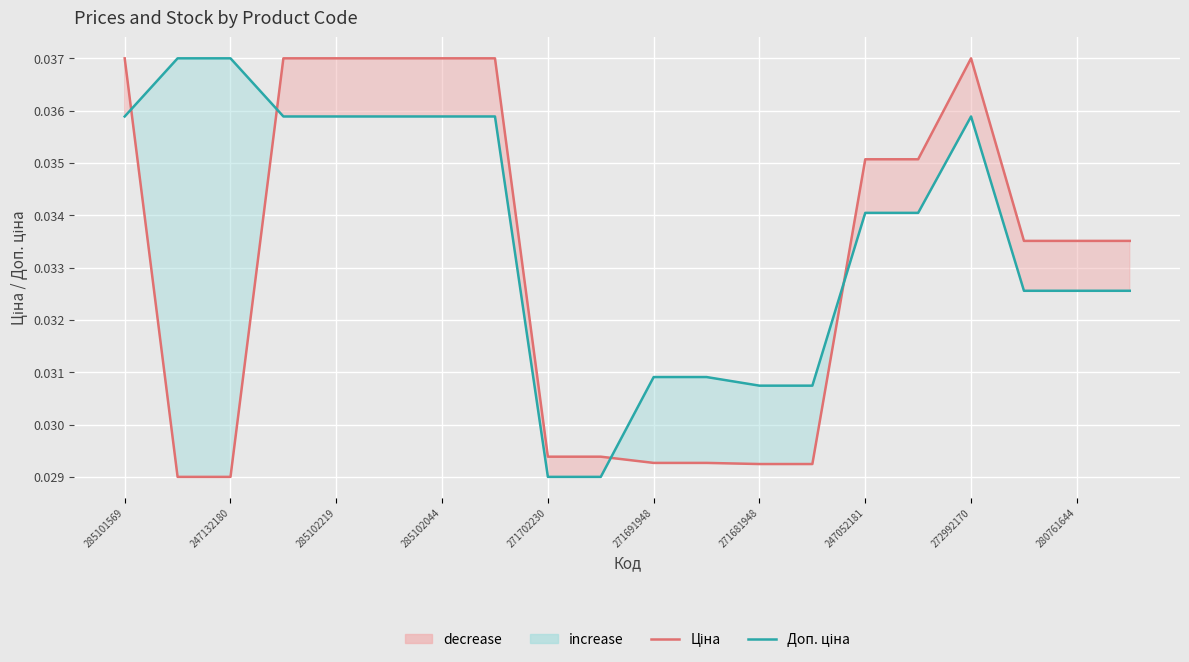

Which series has the largest total across all categories?

Доп. ціна